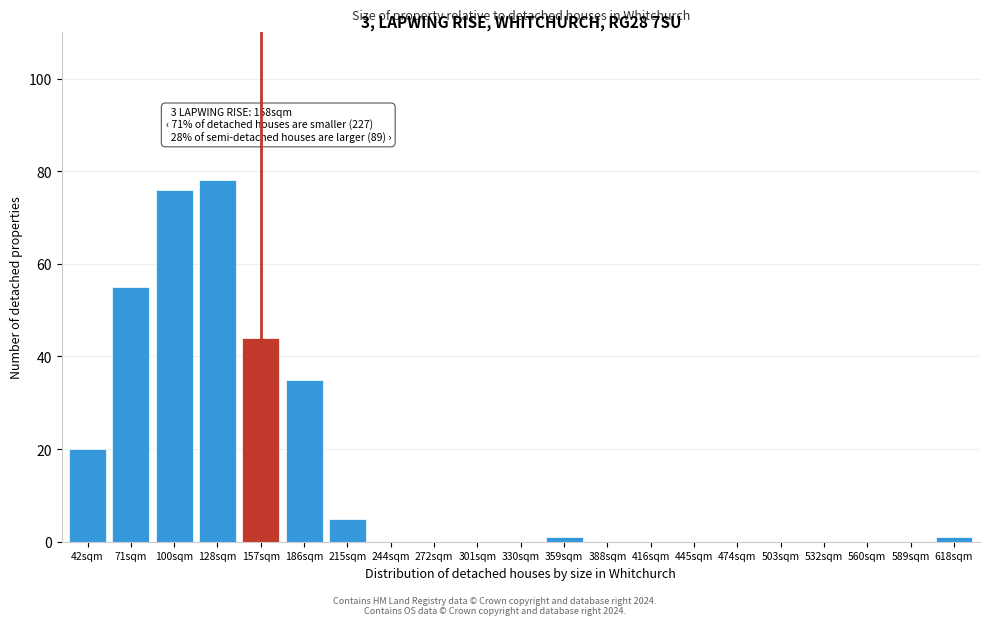

Reading right to left, transcribe all the data shown in this chart.

618sqm=1	589sqm=0	560sqm=0	532sqm=0	503sqm=0	474sqm=0	445sqm=0	416sqm=0	388sqm=0	359sqm=1	330sqm=0	301sqm=0	272sqm=0	244sqm=0	215sqm=5	186sqm=35	157sqm=44	128sqm=78	100sqm=76	71sqm=55	42sqm=20